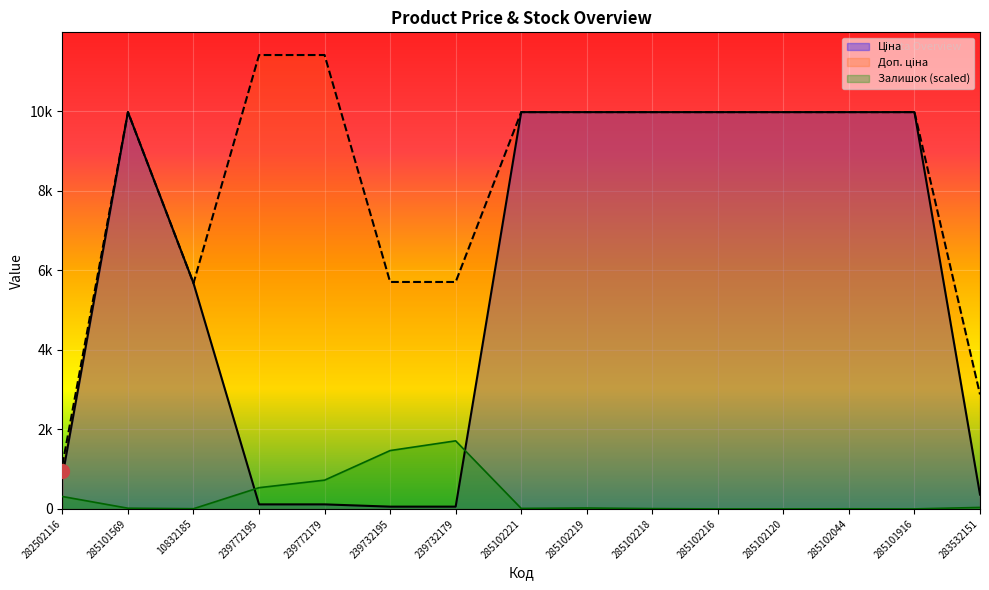

Is it true that Ціна equals 9975.0 at 285102218?

True